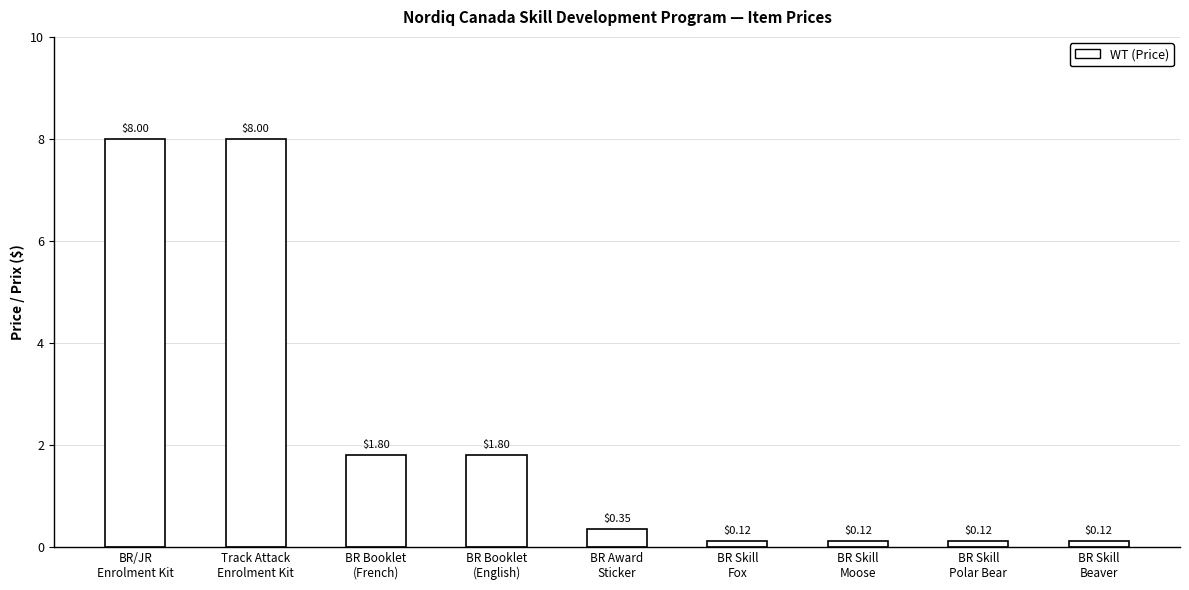

What is the sum of all values?

20.4